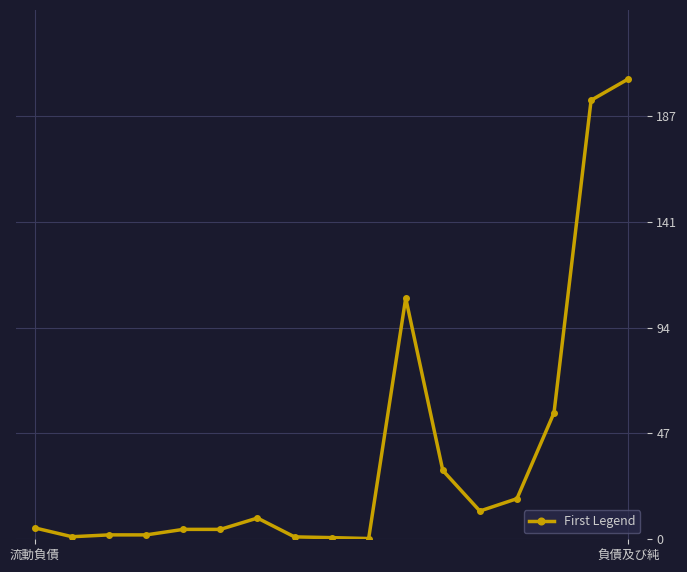

List the labels in order of value, largest first.

16, 15, 10, 14, 11, 13, 12, 6, 流動負債, 4, 5, 2, 3, 負債及び純, 7, 8, 9